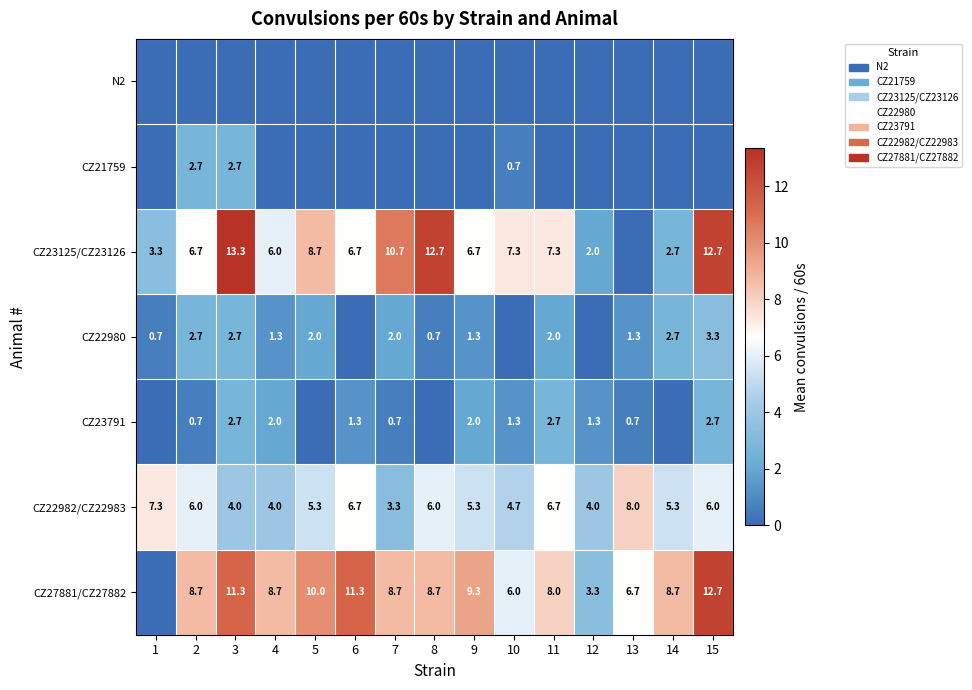

What is the approximate value of CZ22982/CZ22983 at 15?

6.0